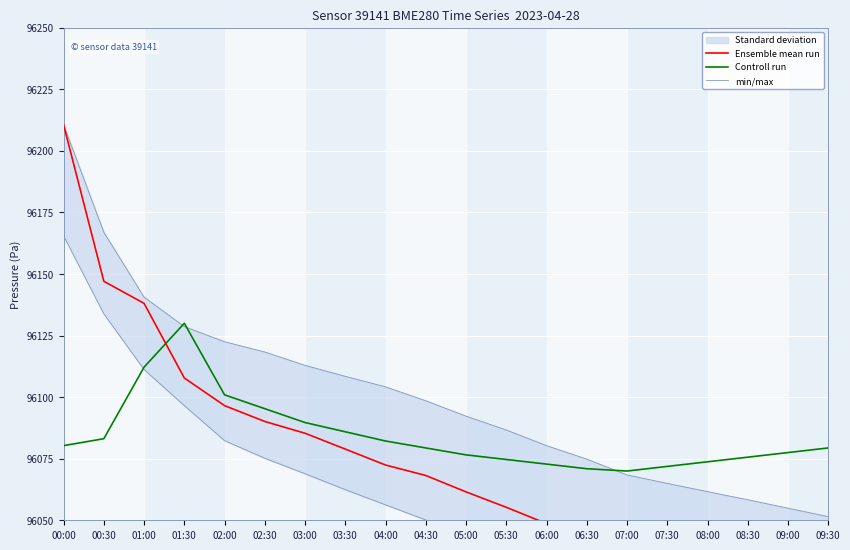

Reading right to left, transcribe all the data shown in this chart.

Ensemble mean run: 96022.6	96026.0	96028.4	96031.8	96035.1	96038.5	96042.3	96048.7	96055.3	96061.5	96068.2	96072.4	96078.9	96085.3	96090.1	96096.6	96107.8	96138.1	96147.1	96210.6
Controll run: 96079.4	96077.5	96075.6	96073.8	96071.9	96070.0	96070.9	96072.8	96074.7	96076.6	96079.4	96082.2	96085.9	96089.7	96095.3	96100.9	96130.0	96112.2	96083.1	96080.3
min/max: 96006.2	96009.5	96012.9	96016.3	96019.6	96023.0	96026.4	96032.8	96038.3	96044.7	96050.1	96056.3	96062.4	96068.9	96075.2	96082.3	96096.6	96111.2	96133.8	96165.5